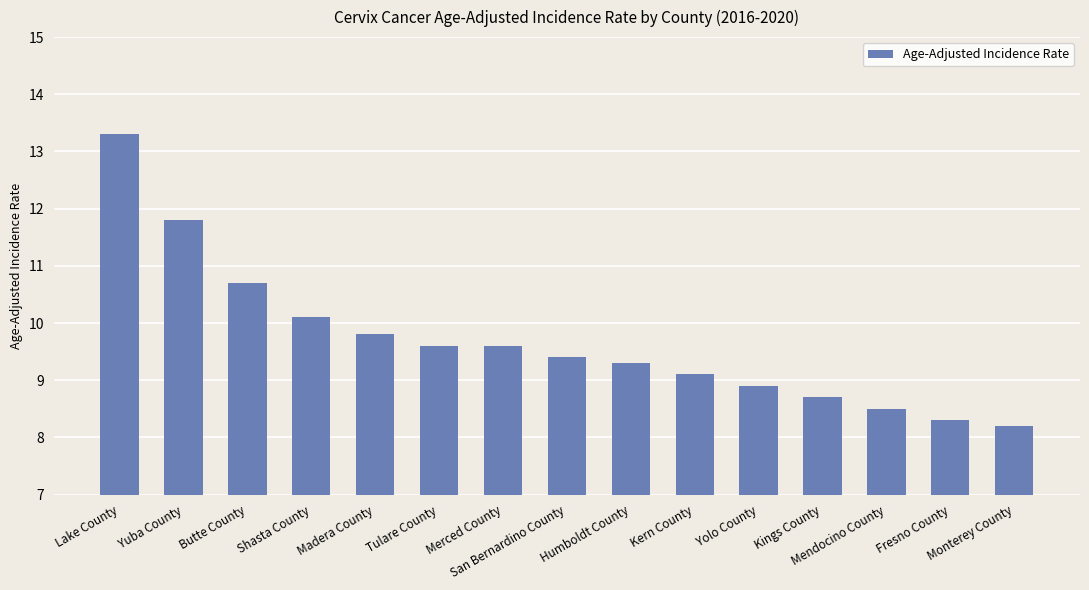

What is the greatest value displayed?

13.3